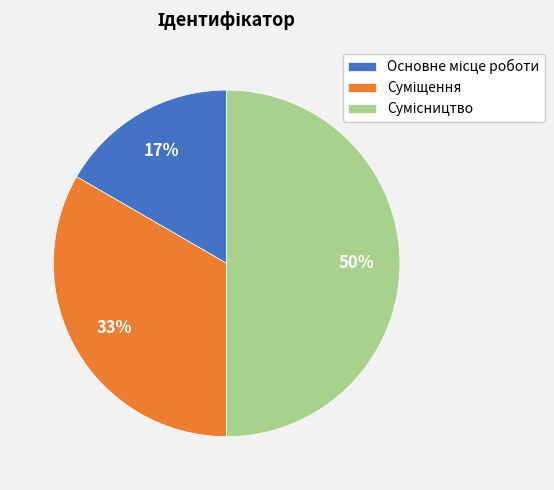

To the nearest percent, what is the difference between the largest and smallest slice percentages?

33%